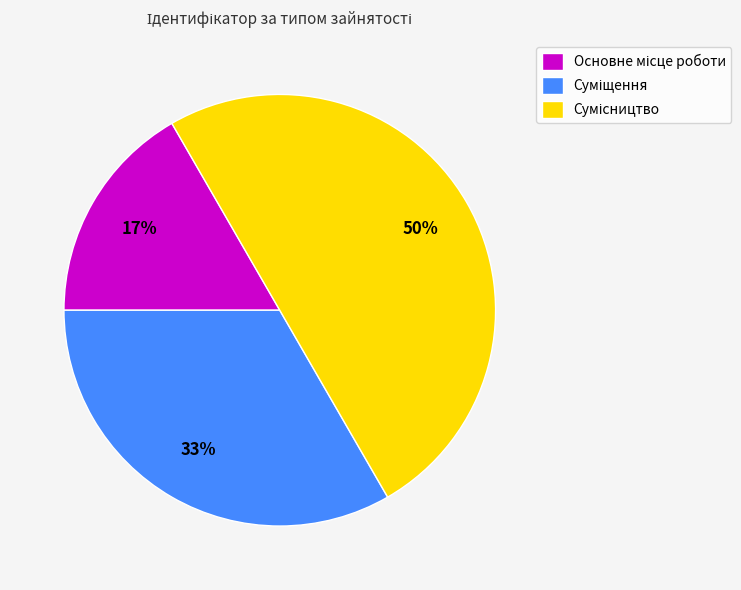

To the nearest percent, what is the difference between the largest and smallest slice percentages?

33%